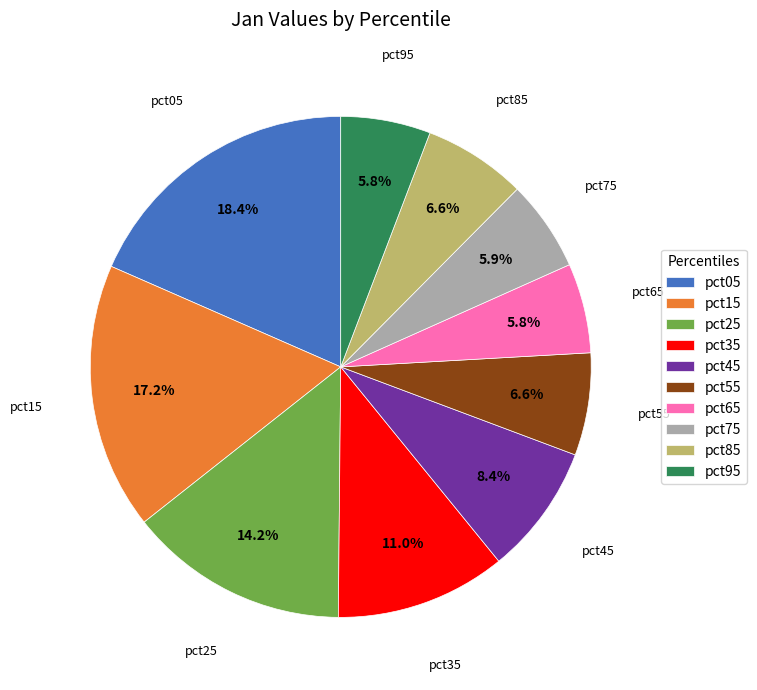

Combined, do pct65 and pct05 account for over 50%?

No